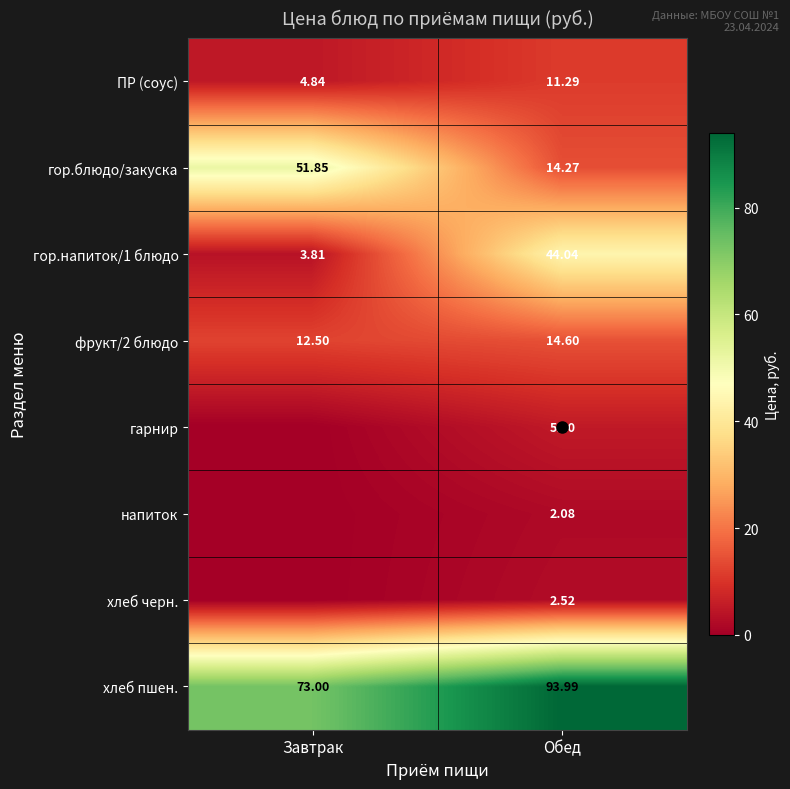

Rank the series by their maximum value, from lowest to highest.

напиток, хлеб черн., гарнир, ПР (соус), фрукт/2 блюдо, гор.напиток/1 блюдо, гор.блюдо/закуска, хлеб пшен.